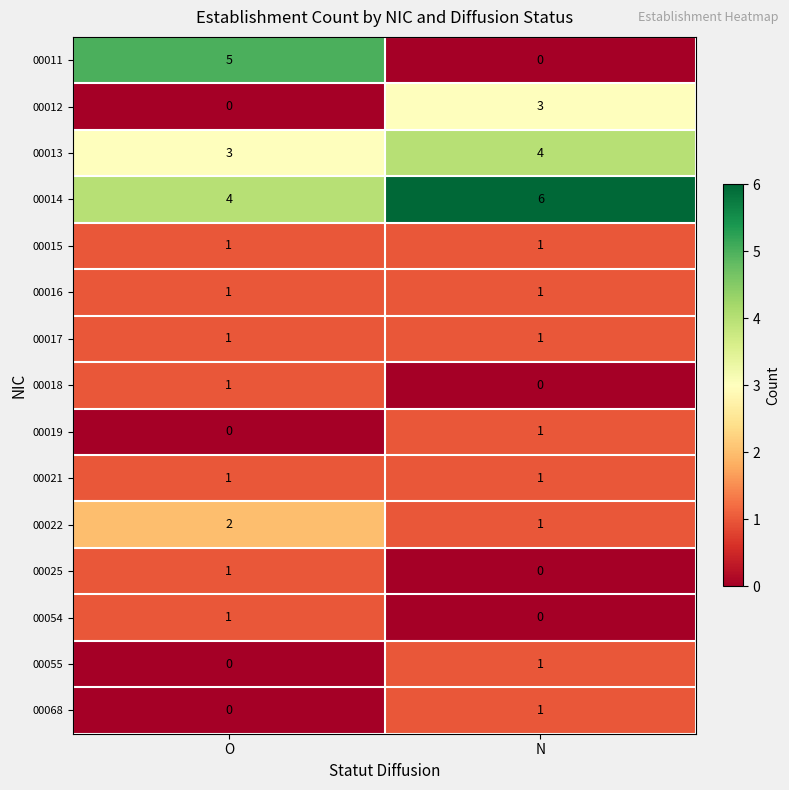

What is the maximum value shown in the chart?

6